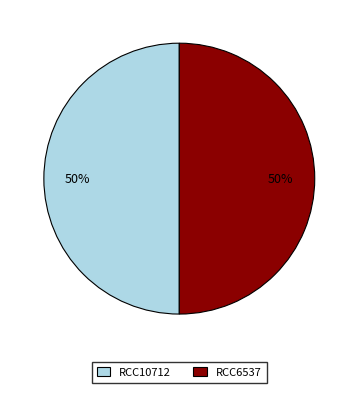

To the nearest percent, what is the average slice percentage?

50%